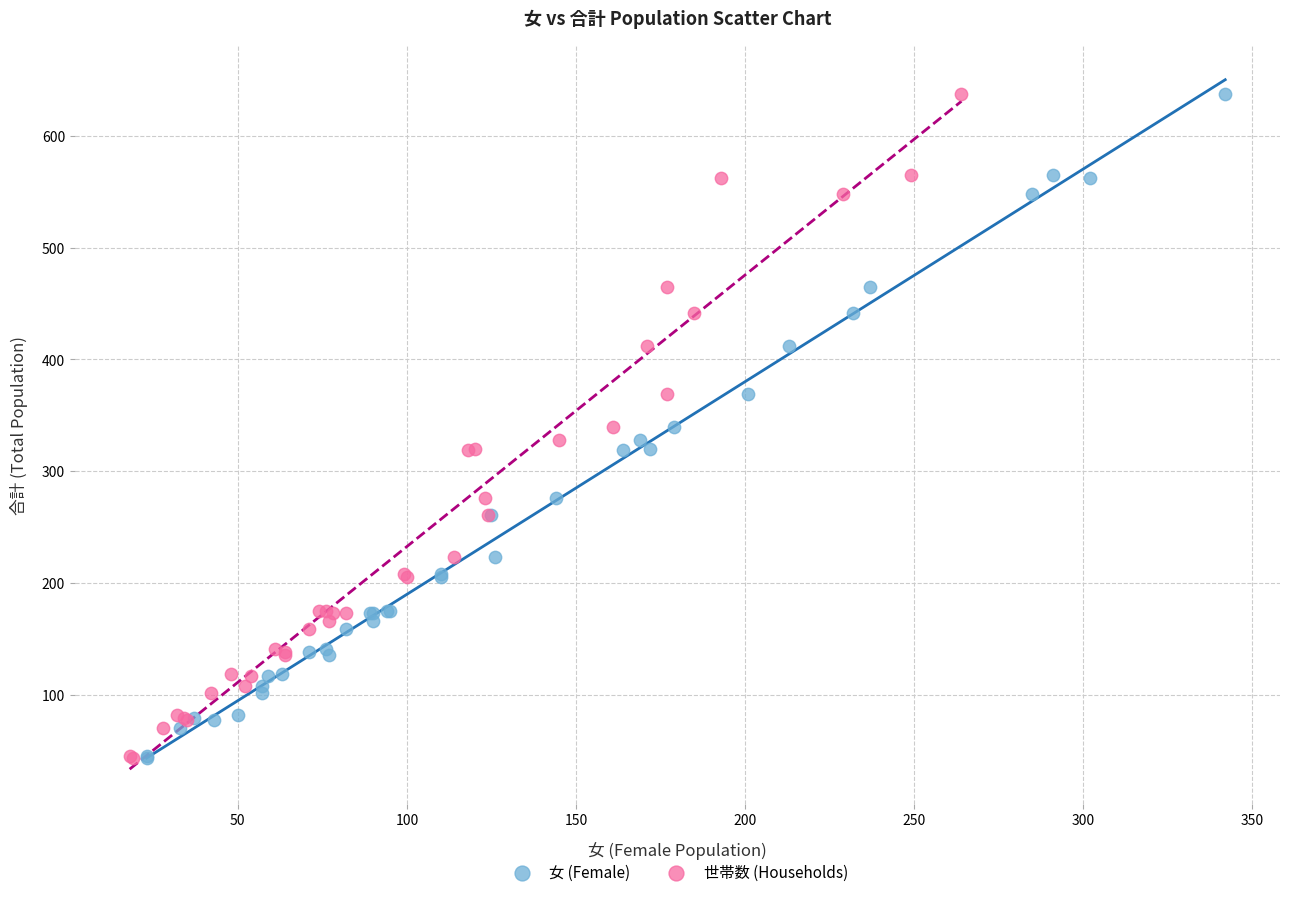

What are all the series names shown in the legend?

女 (Female), 世帯数 (Households)